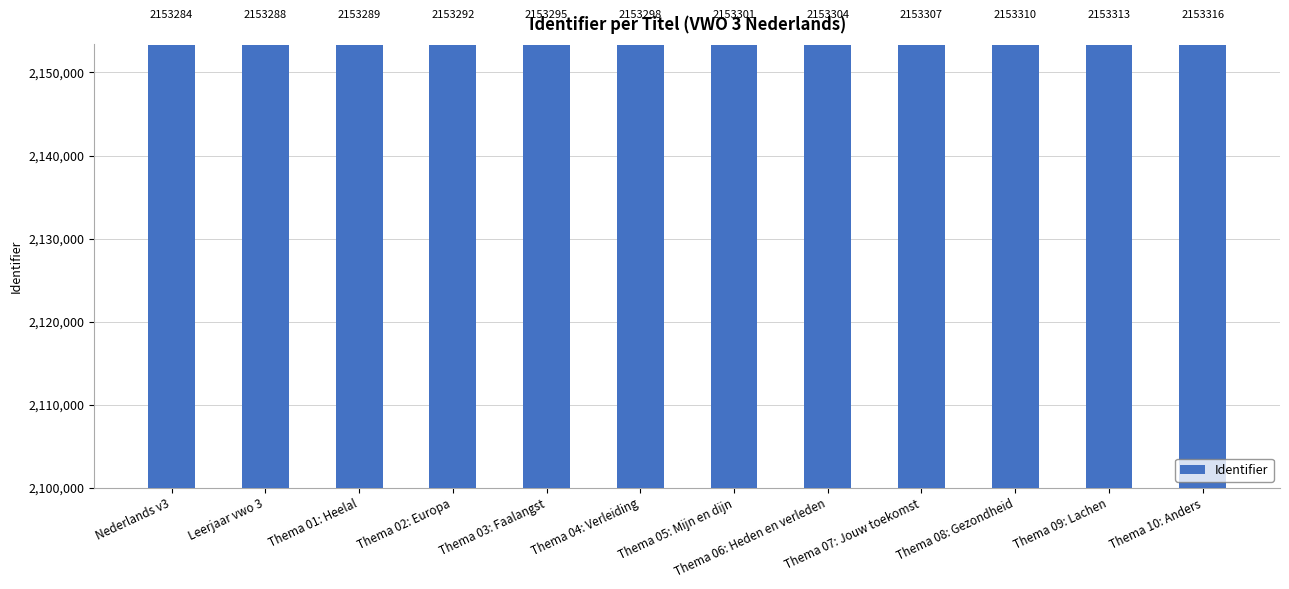

Rank the categories by value from highest to lowest.

Thema 10: Anders, Thema 09: Lachen, Thema 08: Gezondheid, Thema 07: Jouw toekomst, Thema 06: Heden en verleden, Thema 05: Mijn en dijn, Thema 04: Verleiding, Thema 03: Faalangst, Thema 02: Europa, Thema 01: Heelal, Leerjaar vwo 3, Nederlands v3